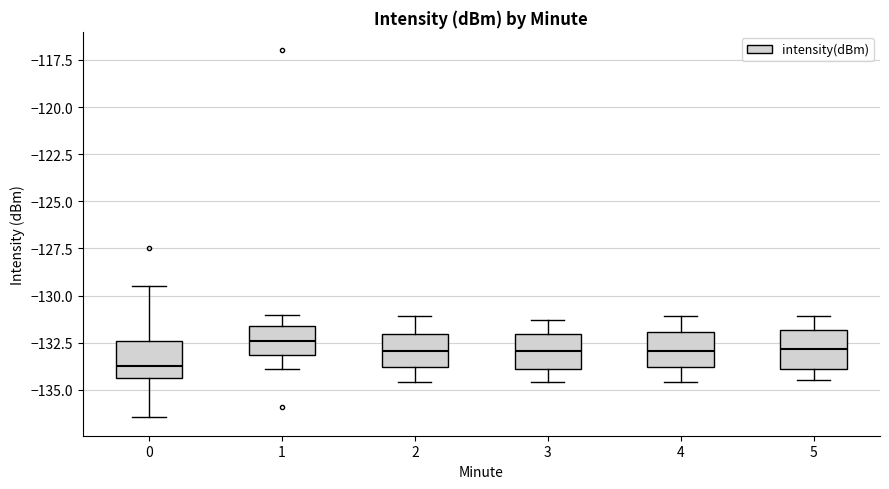

Where is the lower edge of the box at x = 0 on the y-axis? The values are not printed on the chart, so give them approximately, as read against the axis.

-134.5